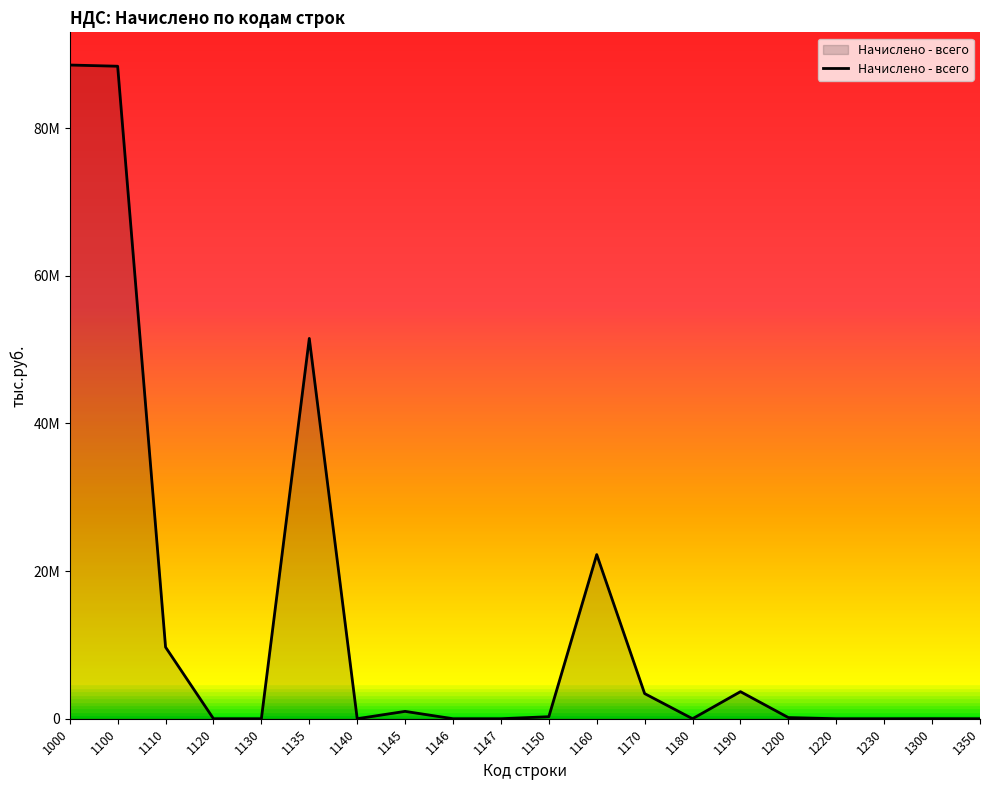

Does the chart display data point markers on the line(s)?

No